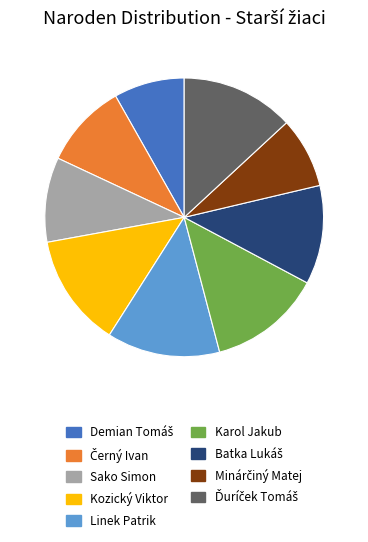

Is the sum of Kozický Viktor and Linek Patrik greater than half?

No